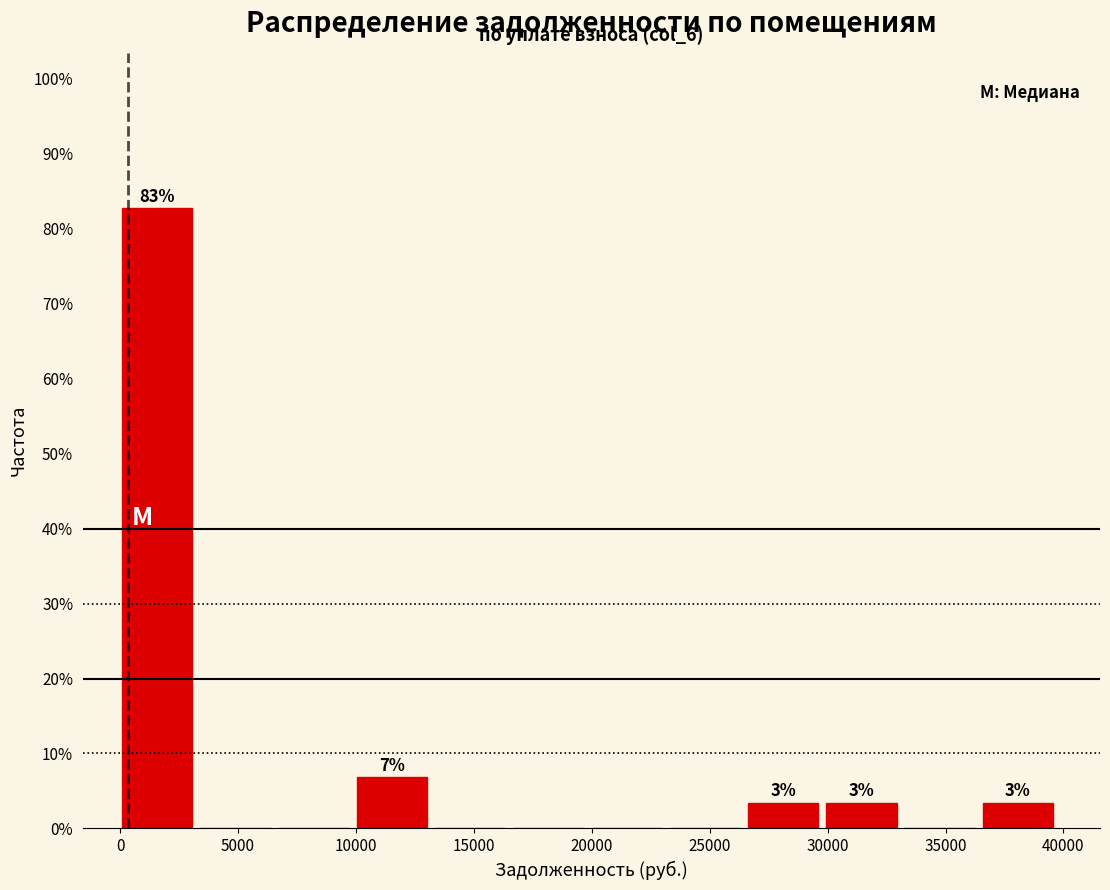

Which range on the x-axis has the tallest bar?

0 to 3500